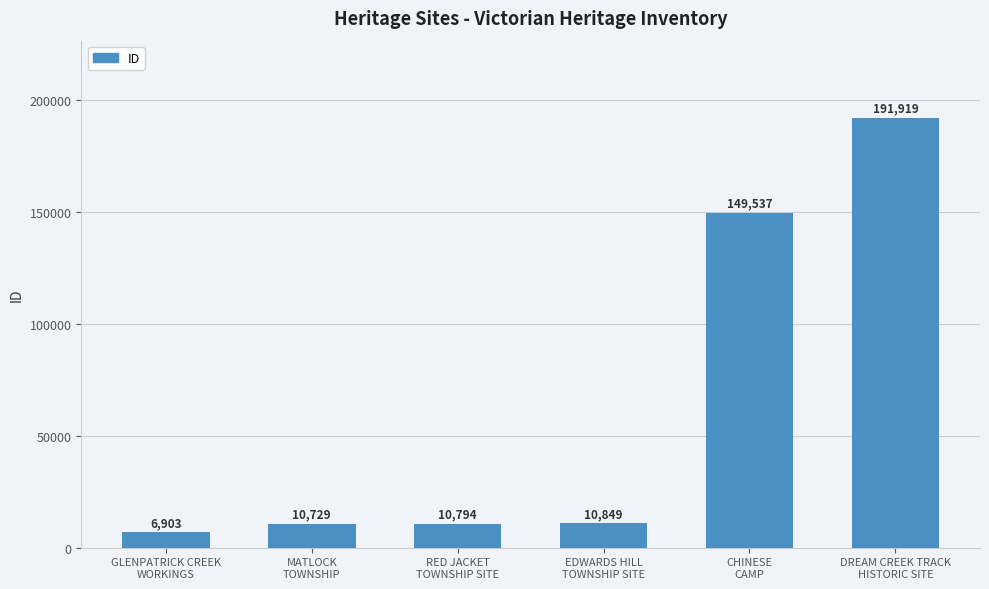

Between MATLOCK
TOWNSHIP and GLENPATRICK CREEK
WORKINGS, which is larger?

MATLOCK
TOWNSHIP